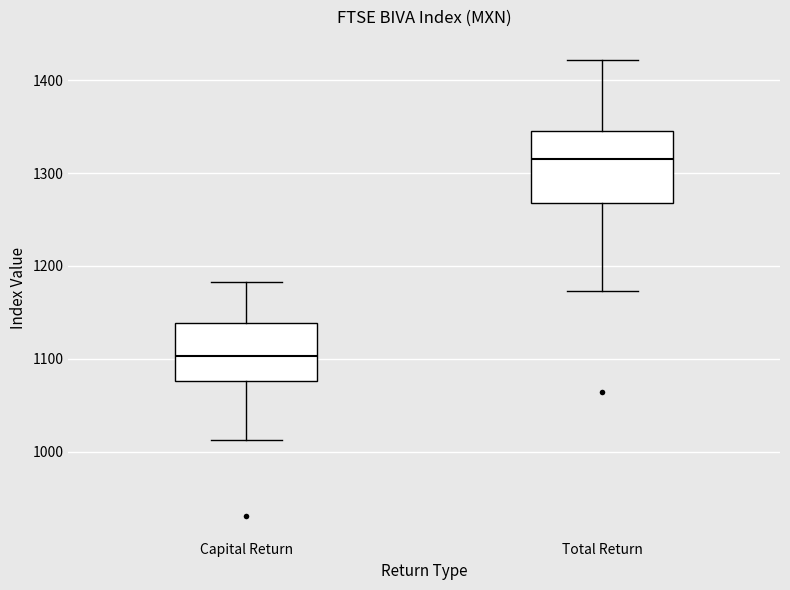

Reading left to right, transcribe this box plot: for each box, give where its median line is, the range the box spans, and where its two whiskers end, as read against the y-axis. The values are not printed on the chart, so give them approximately, as read against the axis.

Capital Return: median 1100, box 1080 to 1140, whiskers 1010 to 1180
Total Return: median 1320, box 1270 to 1340, whiskers 1170 to 1420